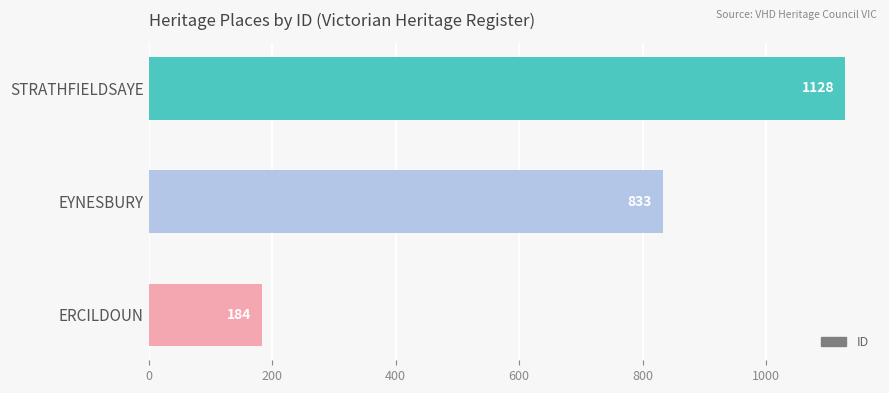

Between STRATHFIELDSAYE and EYNESBURY, which is larger?

STRATHFIELDSAYE